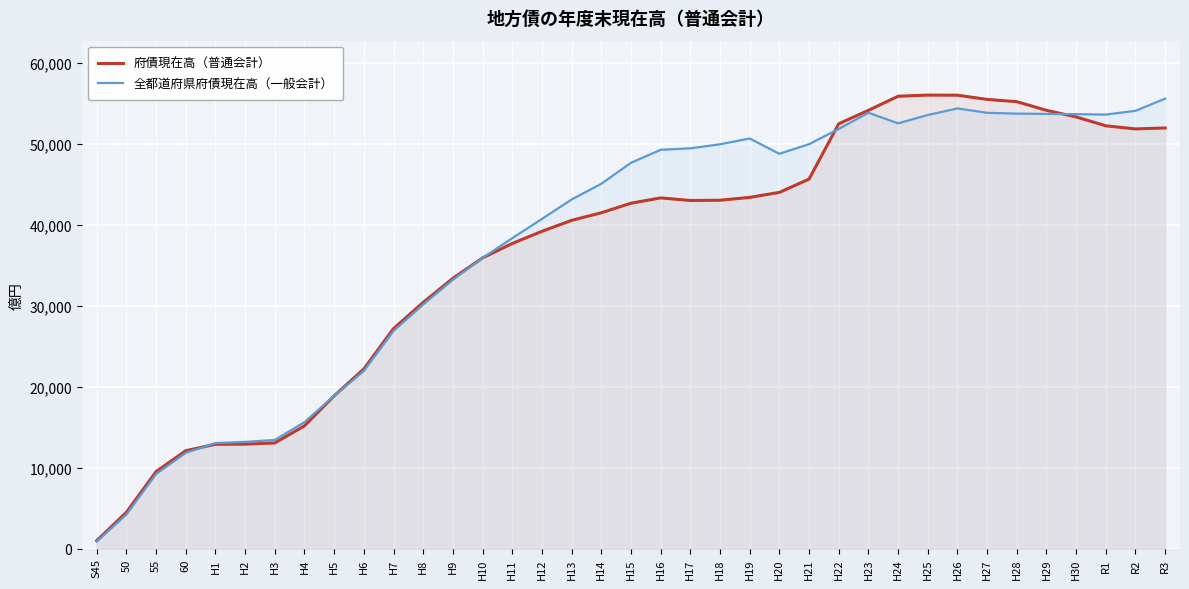

How many interior local peaks does the 全都道府県府債現在高（一般会計） series have?

3